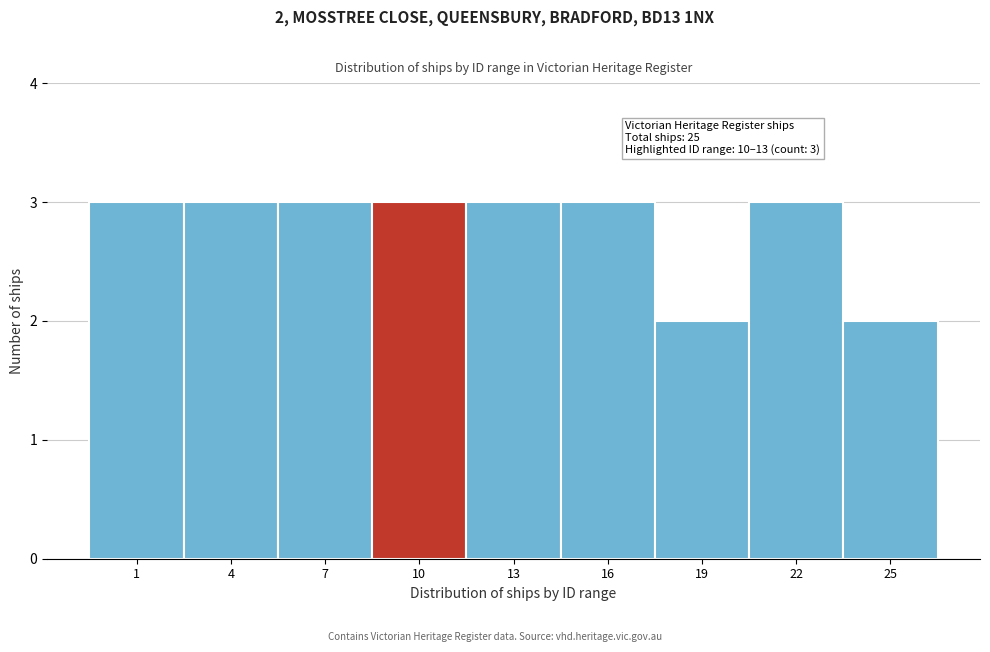

Reading left to right, extract all data points from this chart.

1=3	4=3	7=3	10=3	13=3	16=3	19=2	22=3	25=2